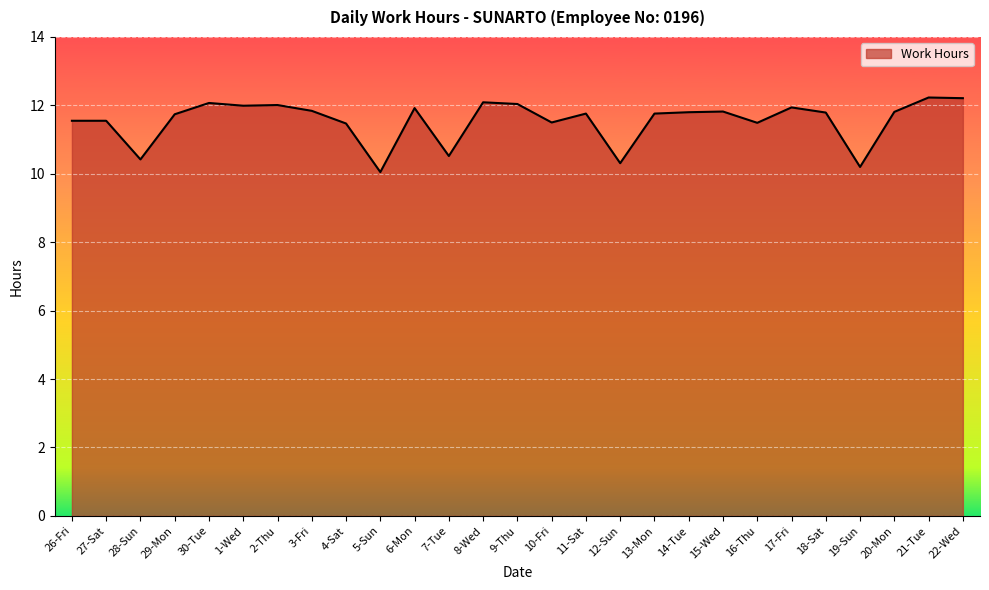

What is the change in value from 7-Tue to 21-Tue?

+1.7